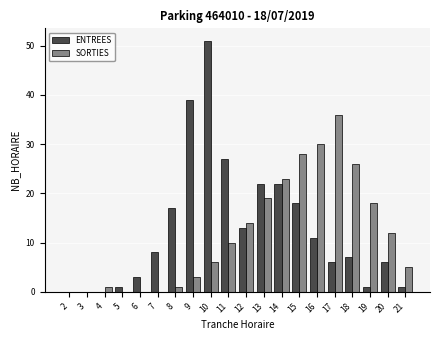

What is the sum of all ENTREES values?

253